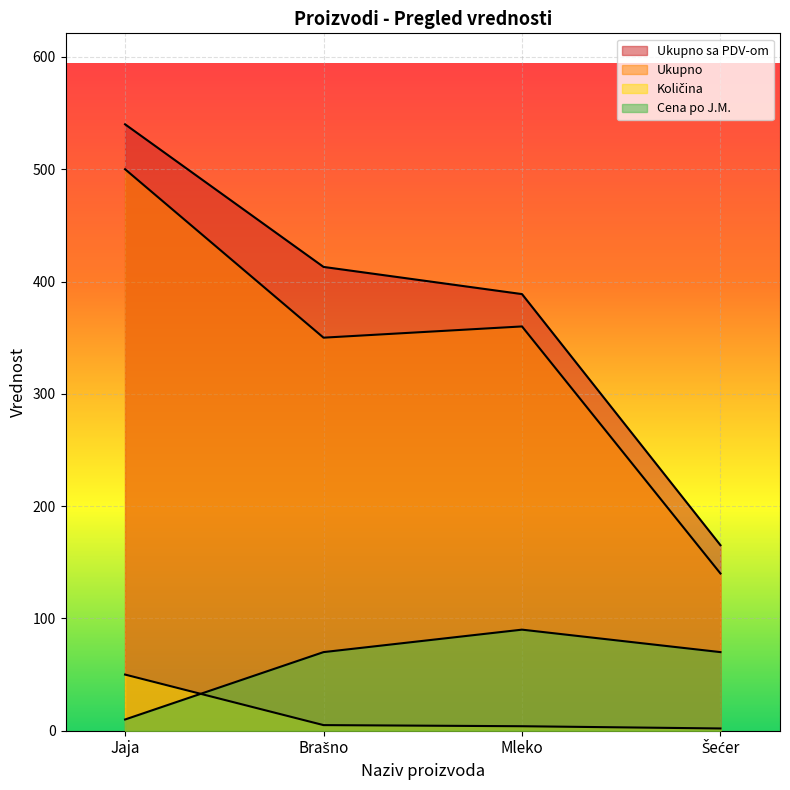

At which category does the chart reach its minimum across all series?

Šećer